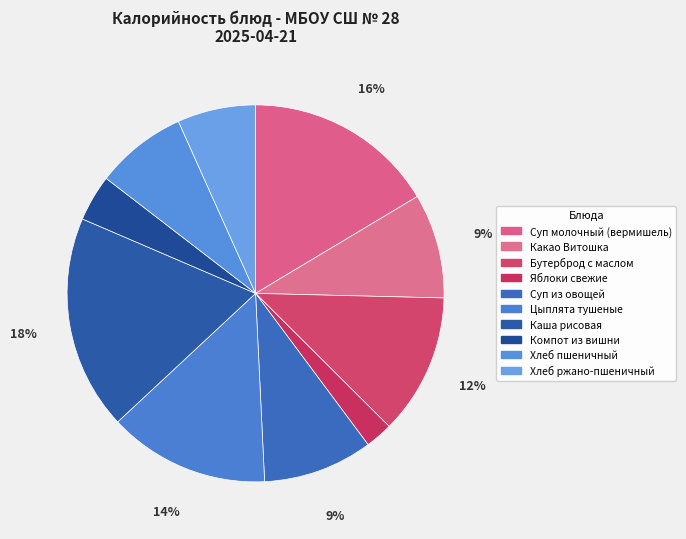

Do Хлеб ржано-пшеничный and Бутерброд с маслом together represent more than half of the pie?

No